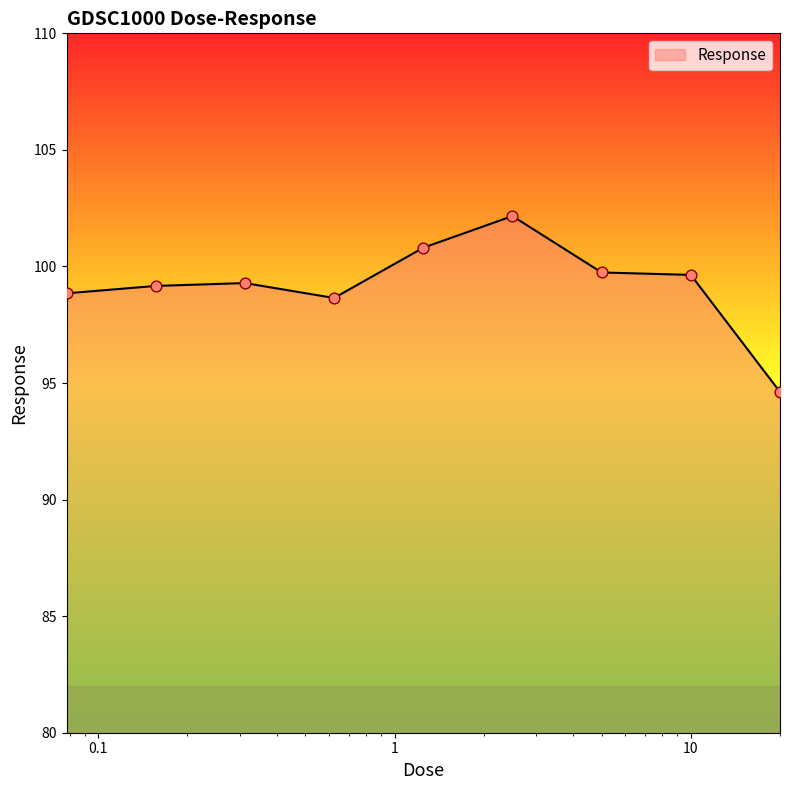

What is the maximum value shown in the chart?

102.2